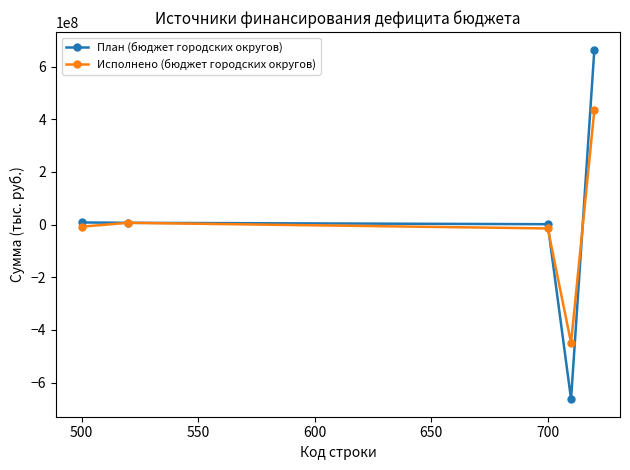

How many interior local peaks does the Исполнено (бюджет городских округов) series have?

1